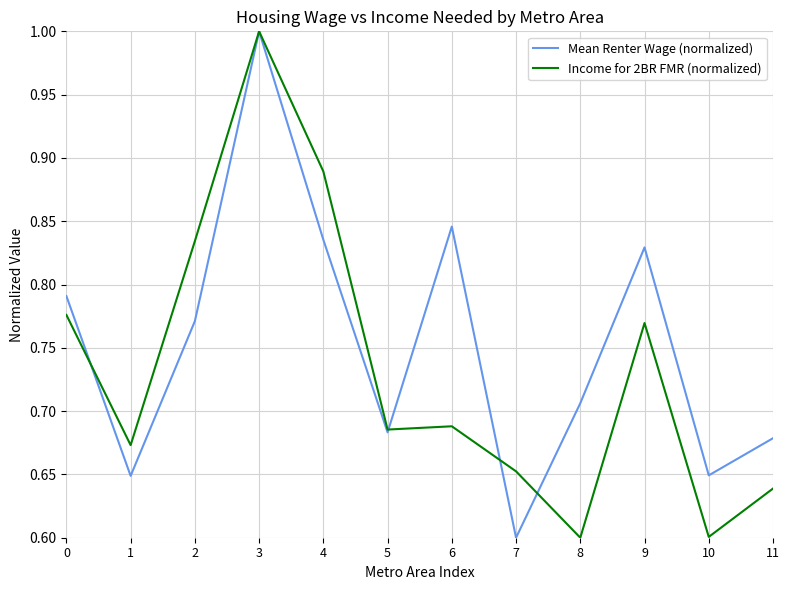

Which series has the largest total across all categories?

Mean Renter Wage (normalized)